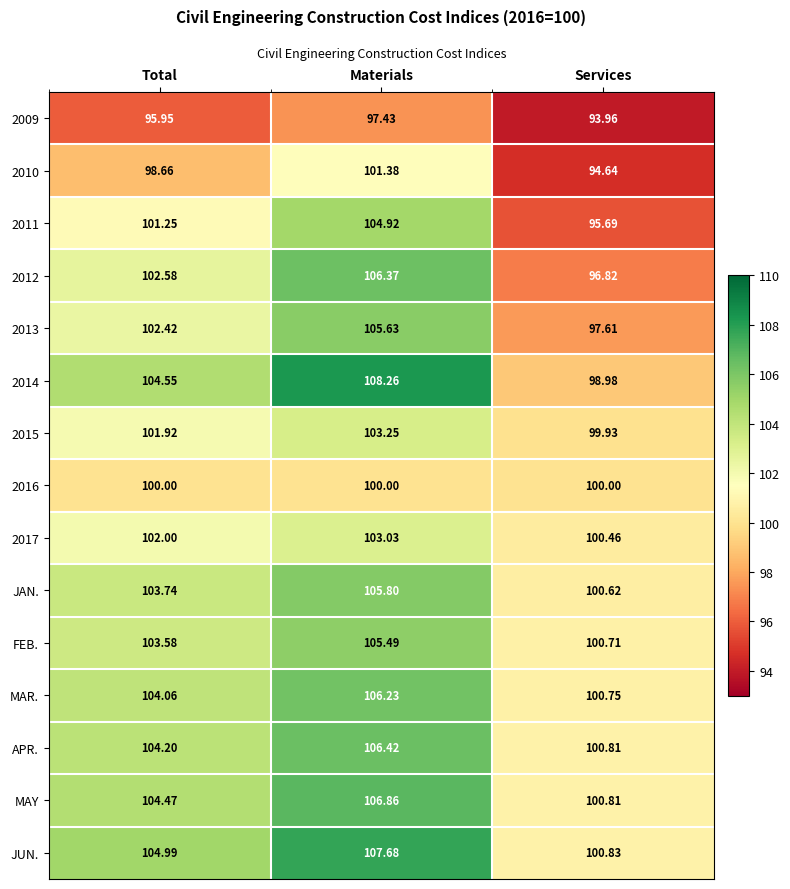

At Total, list the series in order from largest to smallest.

JUN., 2014, MAY, APR., MAR., JAN., FEB., 2012, 2013, 2017, 2015, 2011, 2016, 2010, 2009